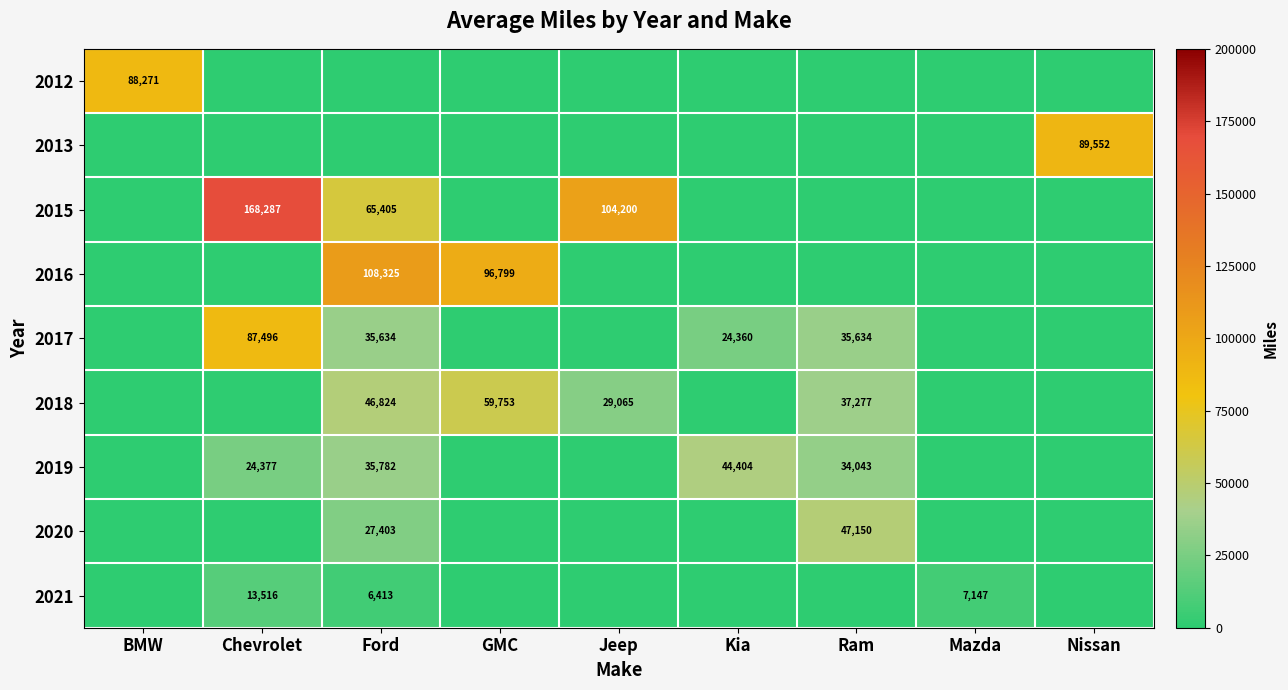

Is it true that 2012 equals 129738 at BMW?

False